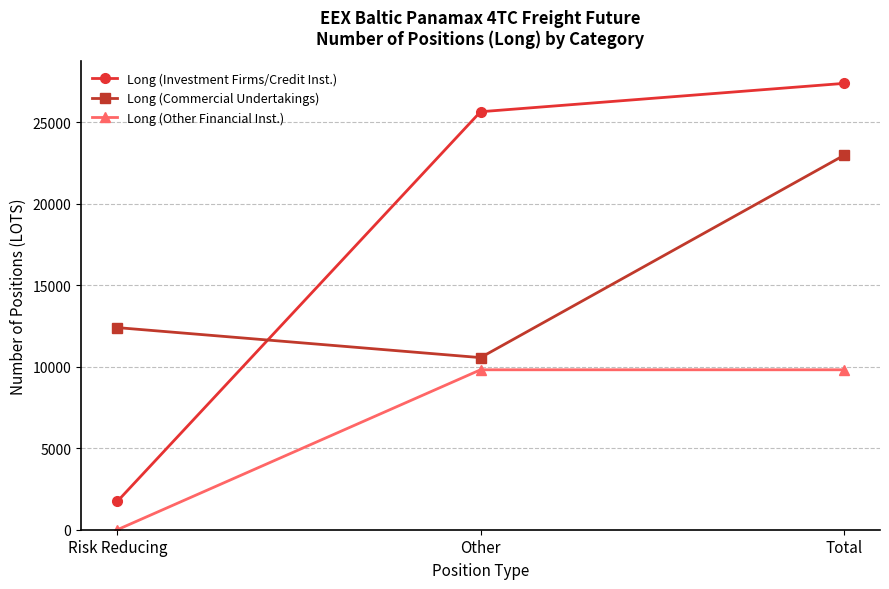

What is the label of the 3rd point from the right?

Risk Reducing